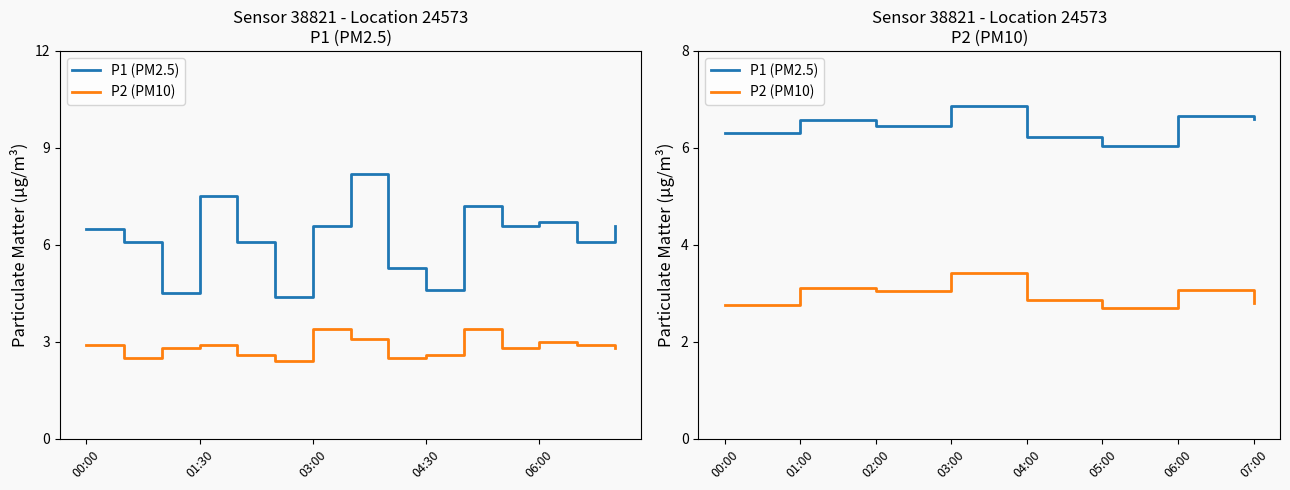

Rank the series by their maximum value, from lowest to highest.

P2 (PM10), P1 (PM2.5)